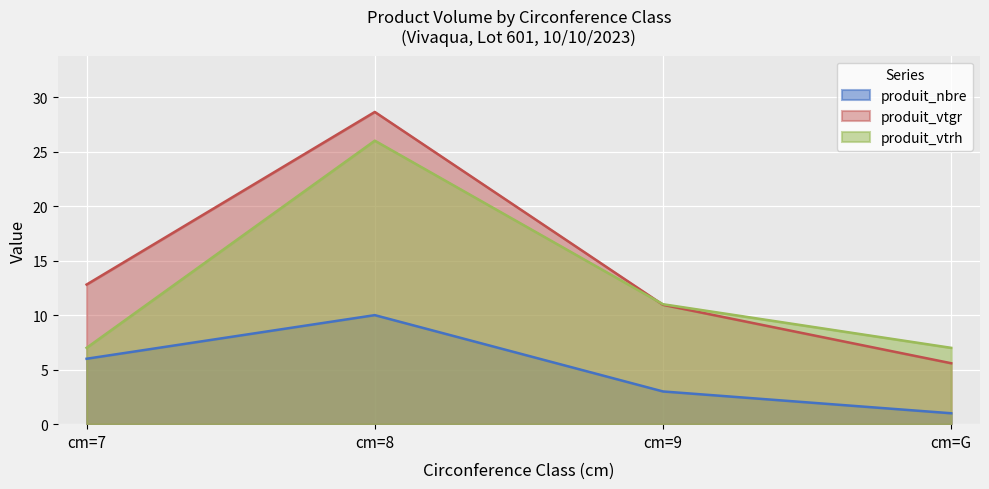

True or false: produit_nbre and produit_vtgr intersect in this chart.

False